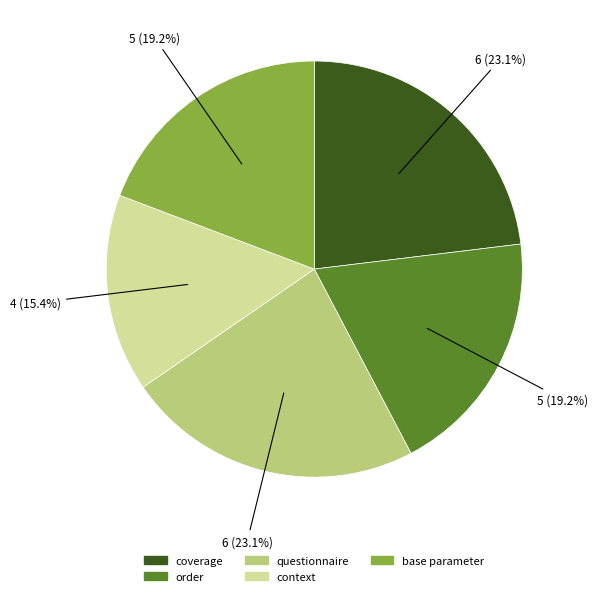

Is there any slice that represents more than half of the pie?

No